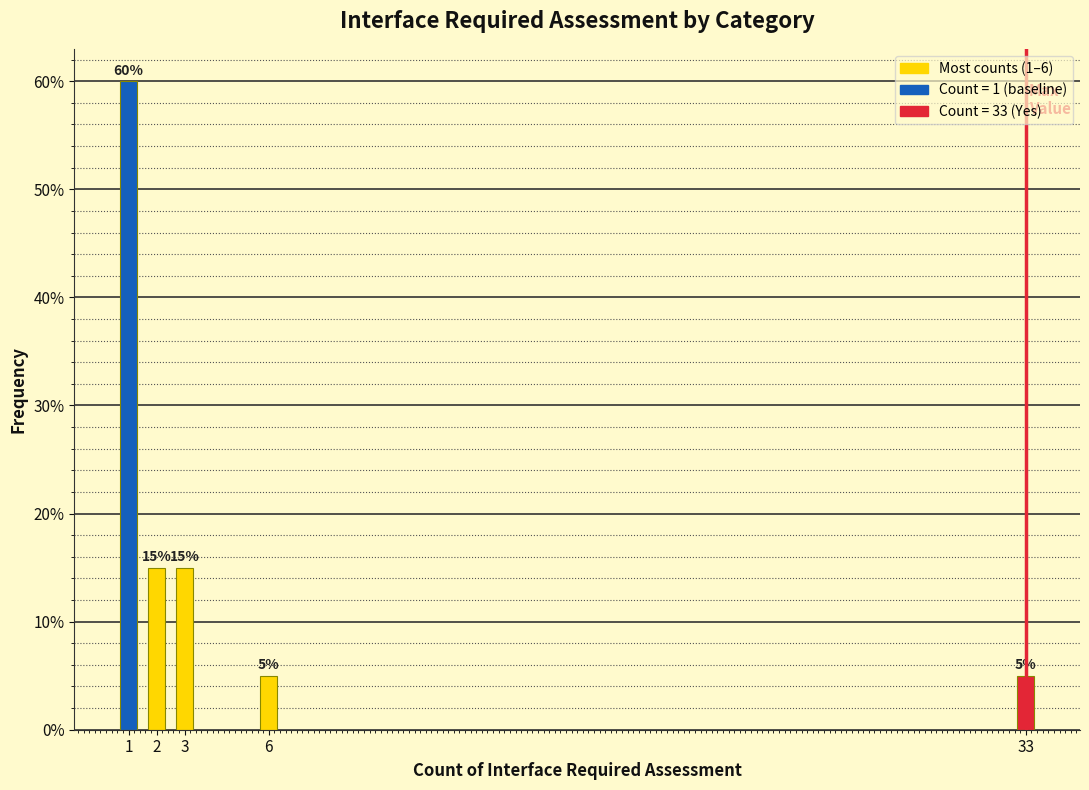

Reading left to right, what are all the values shown in this chart?

1=60	2=15	3=15	6=5	33=5